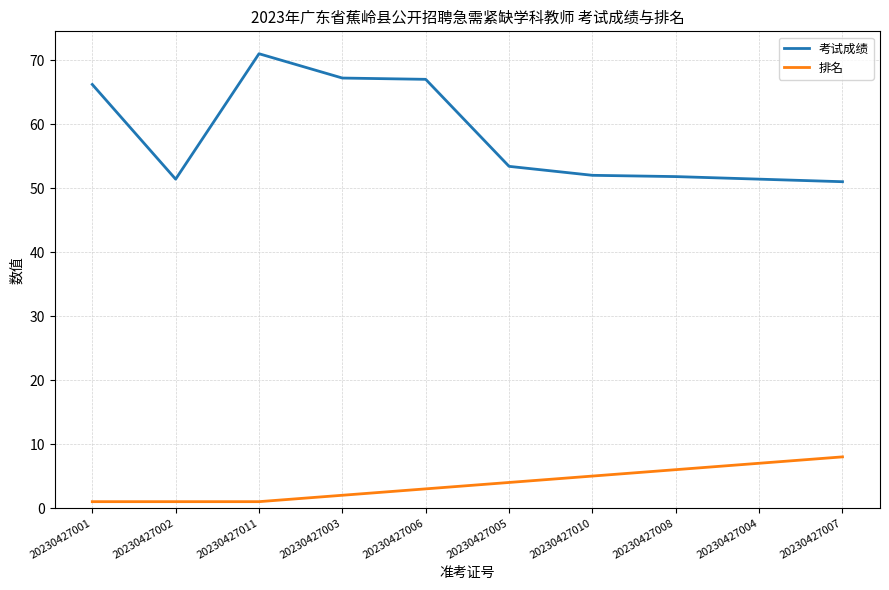

What are all the series names shown in the legend?

考试成绩, 排名